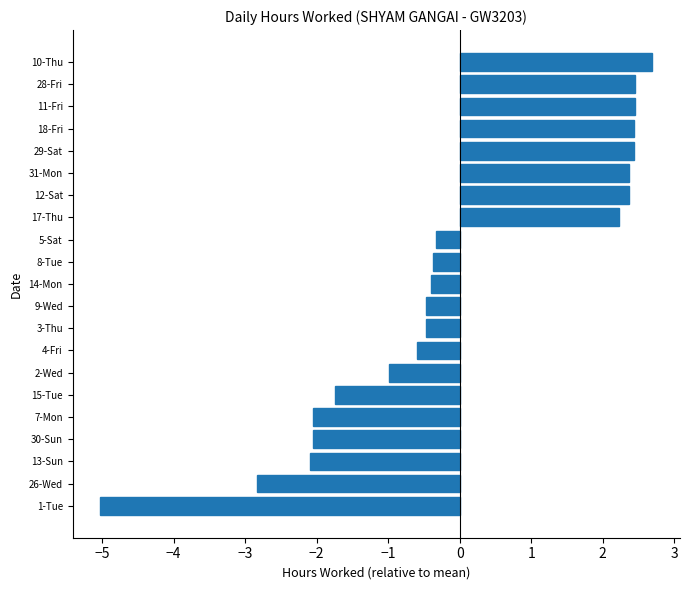

What is the approximate value at 5-Sat?

-0.3